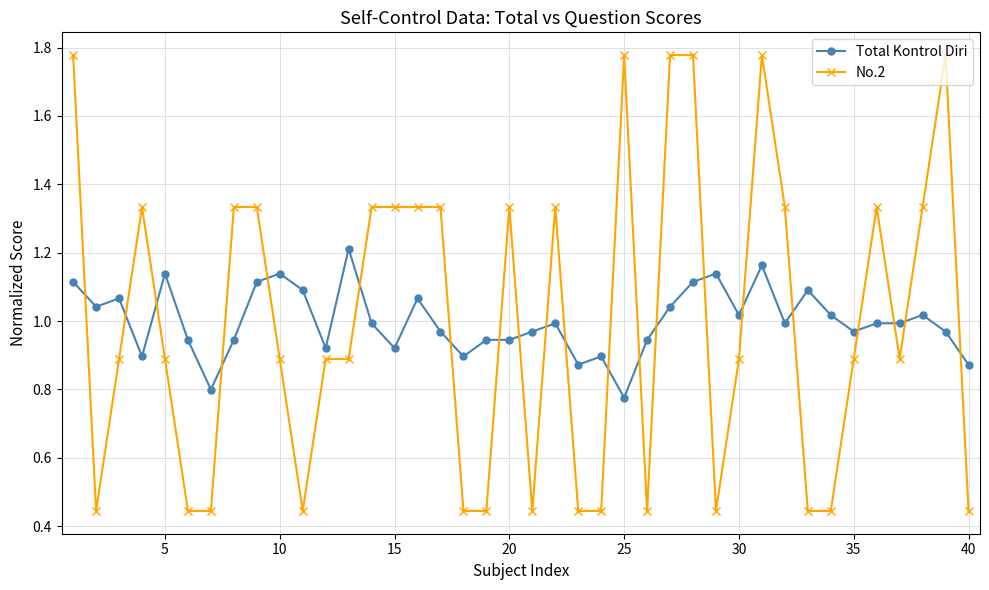

What is the sum of all Total Kontrol Diri values?

40.0